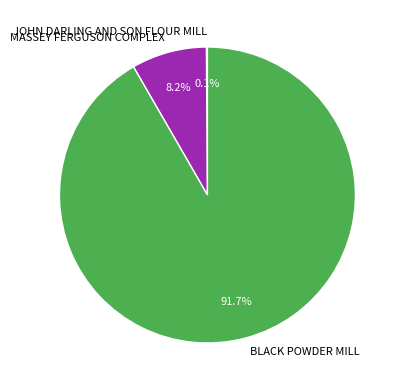

What is the largest slice in the pie chart?

BLACK POWDER MILL